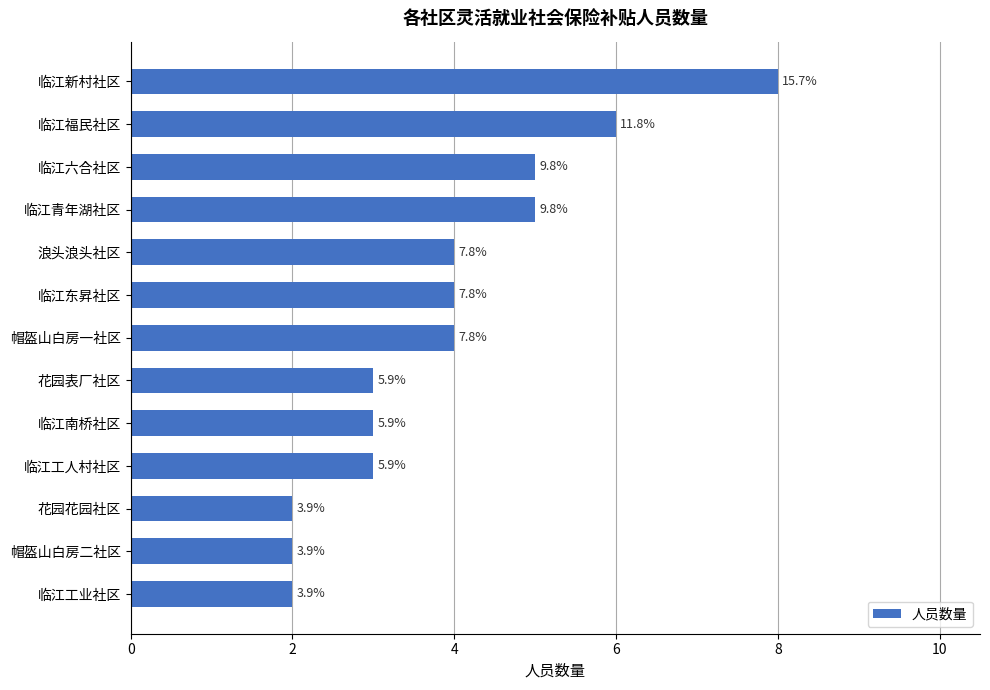

How many bars are there in total?

13